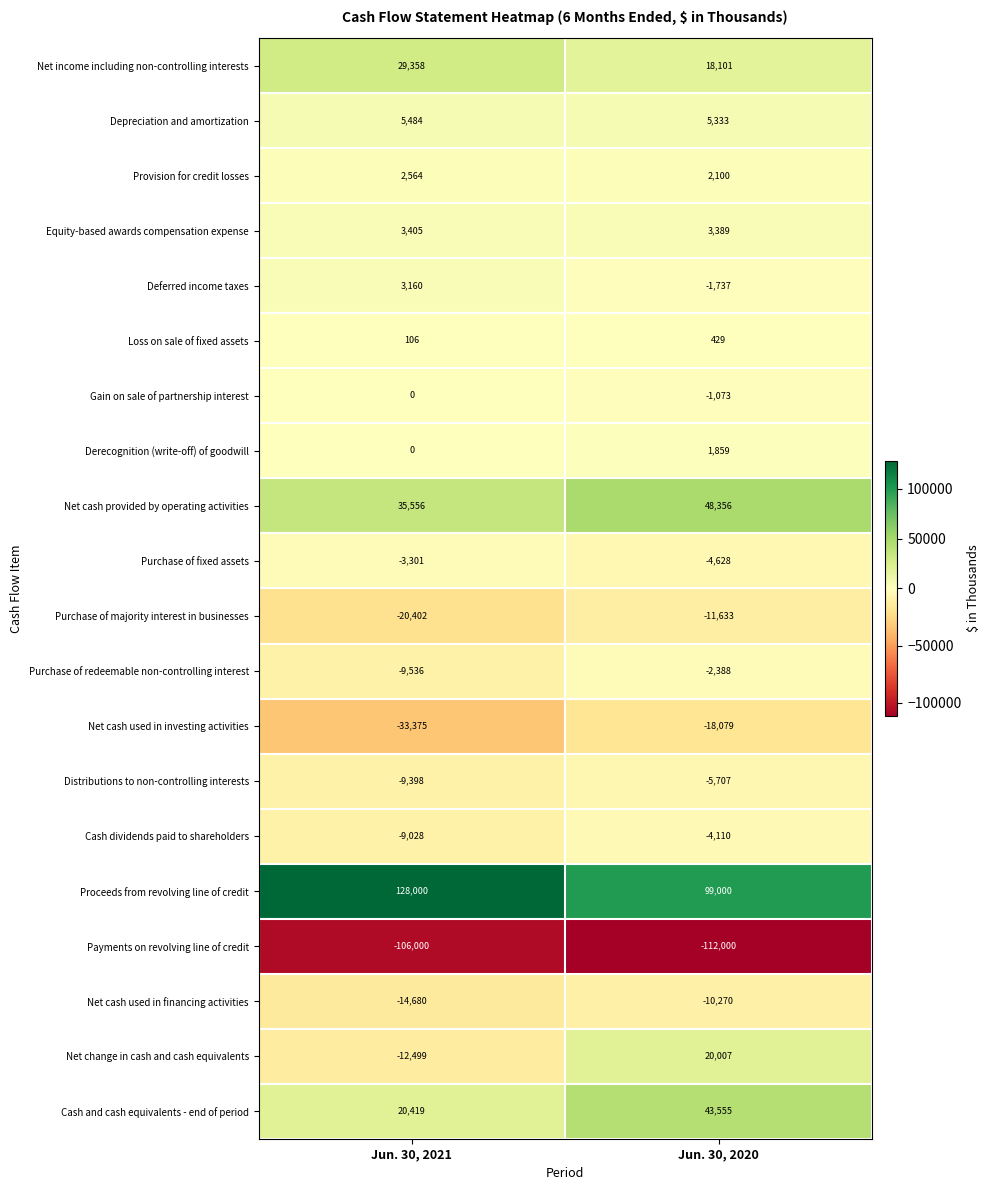

The Deferred income taxes series shows -1737 at Jun. 30, 2020. True or false?

True